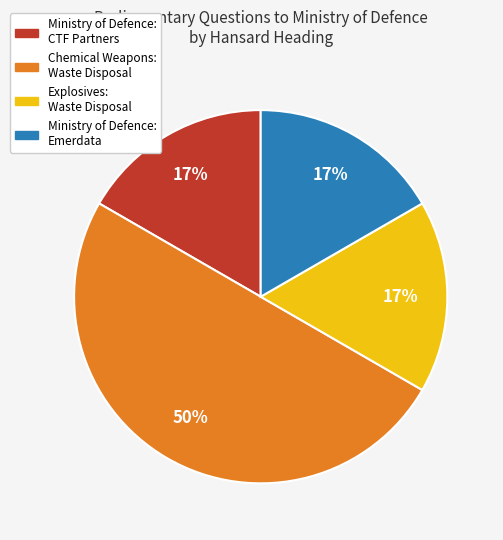

To the nearest percent, what is the average slice percentage?

25%